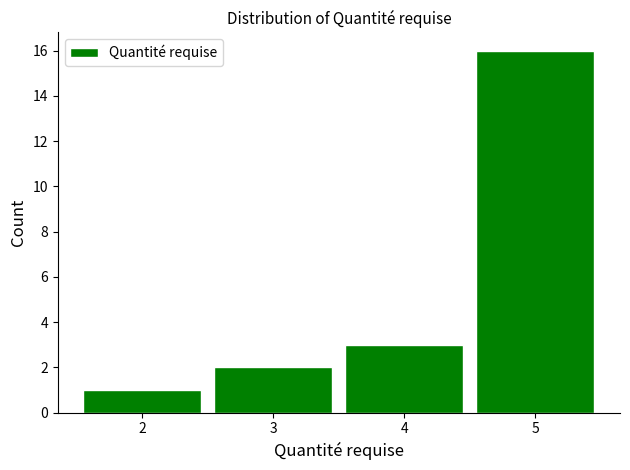

Reading left to right, transcribe this chart: for each bar, give the range it covers on the x-axis and its height. The values are not printed on the chart, so give them approximately, as read against the axis.

1.5 to 2.5: 1
2.5 to 3.5: 2
3.5 to 4.5: 3
4.5 to 5.5: 16